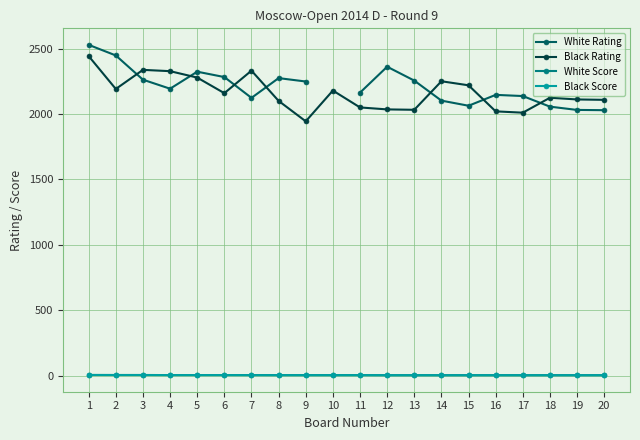

What is the value of the White Score point at the 12th from the left?

5.0